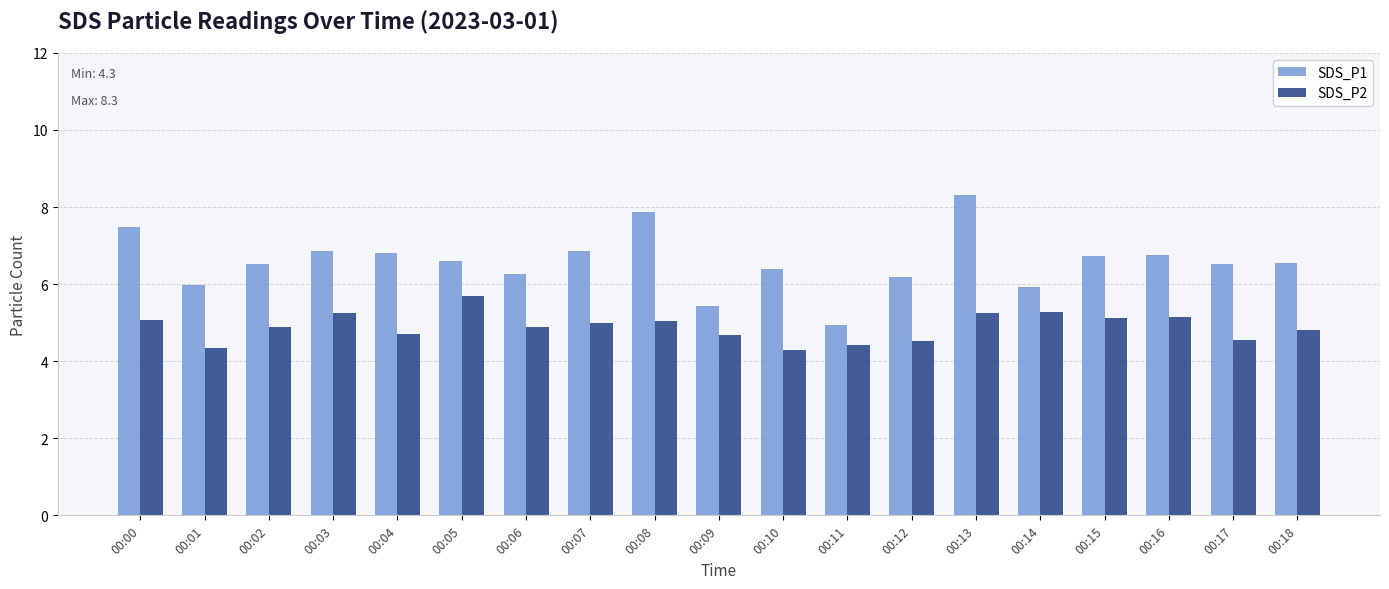

Rank the series at 00:02 from highest to lowest value.

SDS_P1, SDS_P2